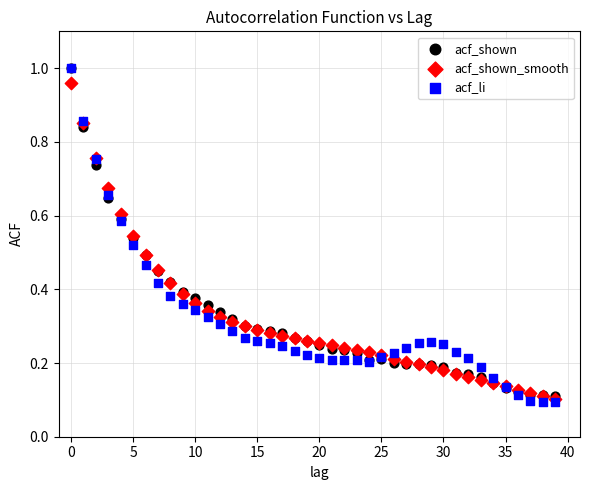

What are all the series names shown in the legend?

acf_shown, acf_shown_smooth, acf_li